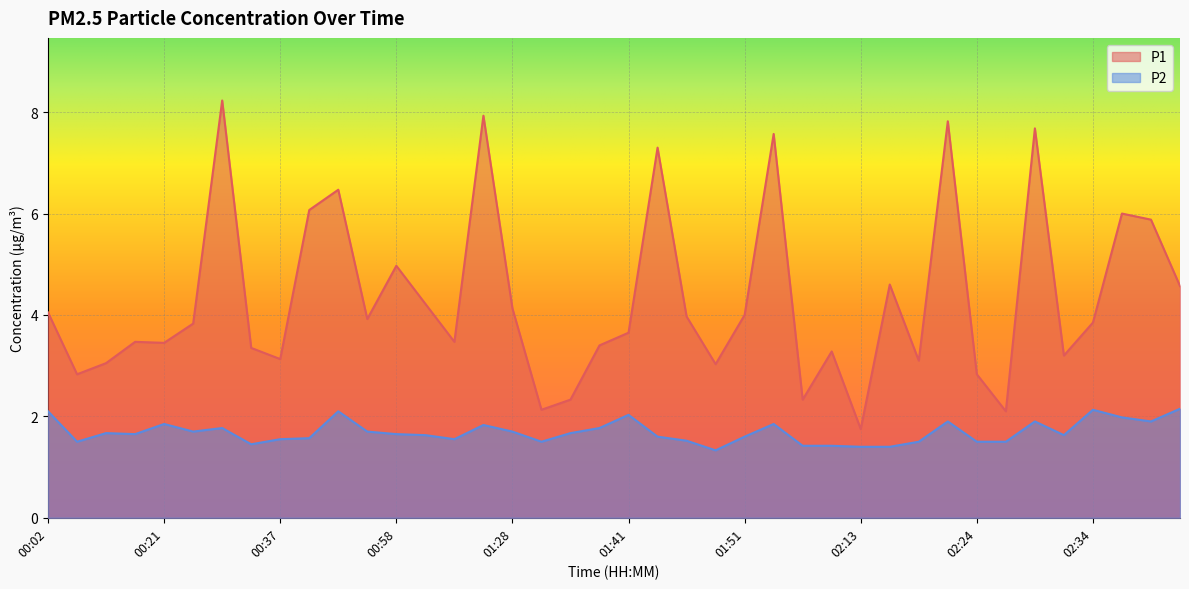

At which label is P2 closest to 1?

01:48